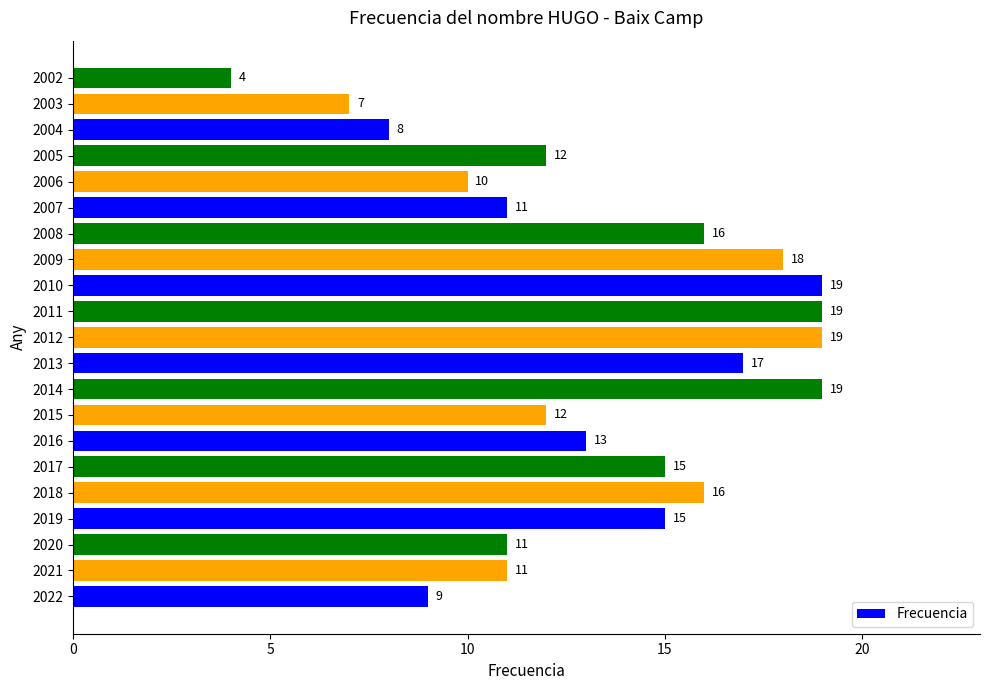

What value does the data have at 2012, to the nearest 5?

20